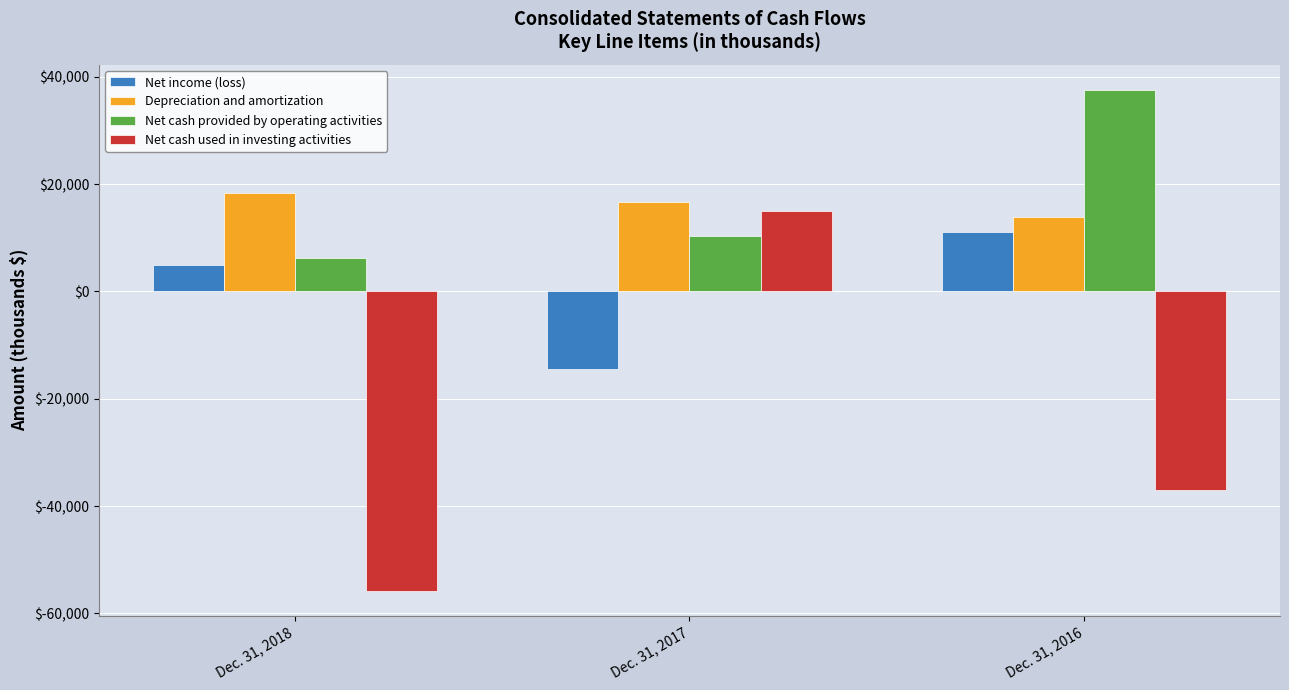

Reading right to left, what are all the values shown in this chart?

Net income (loss): Dec. 31, 2016=11107	Dec. 31, 2017=-14516	Dec. 31, 2018=4930
Depreciation and amortization: Dec. 31, 2016=13868	Dec. 31, 2017=16588	Dec. 31, 2018=18313
Net cash provided by operating activities: Dec. 31, 2016=37583	Dec. 31, 2017=10355	Dec. 31, 2018=6323
Net cash used in investing activities: Dec. 31, 2016=-37085	Dec. 31, 2017=15057	Dec. 31, 2018=-55774